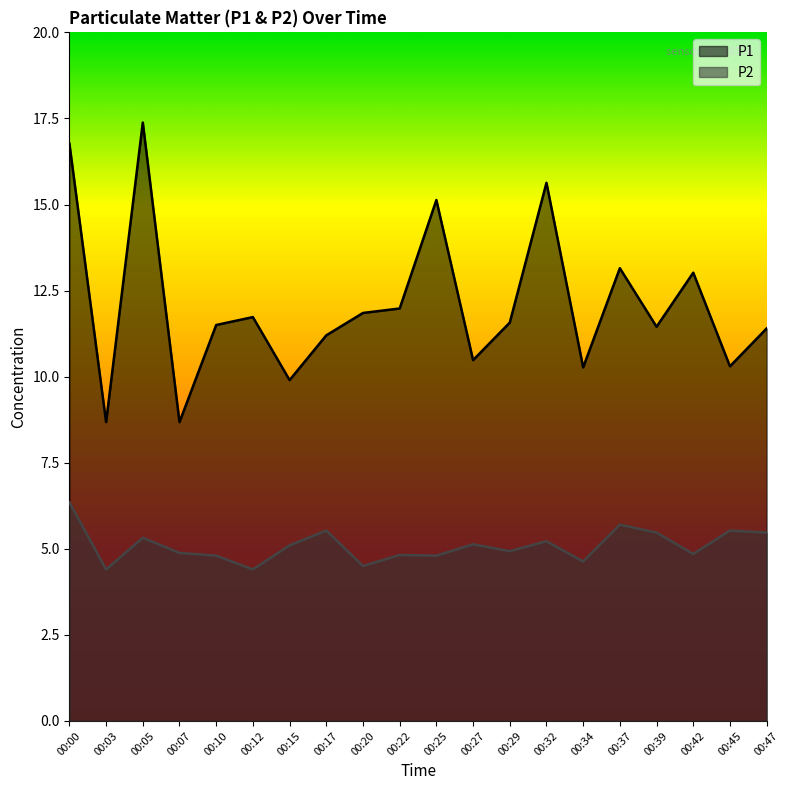

List the series in order of their overall mean, highest first.

P1, P2